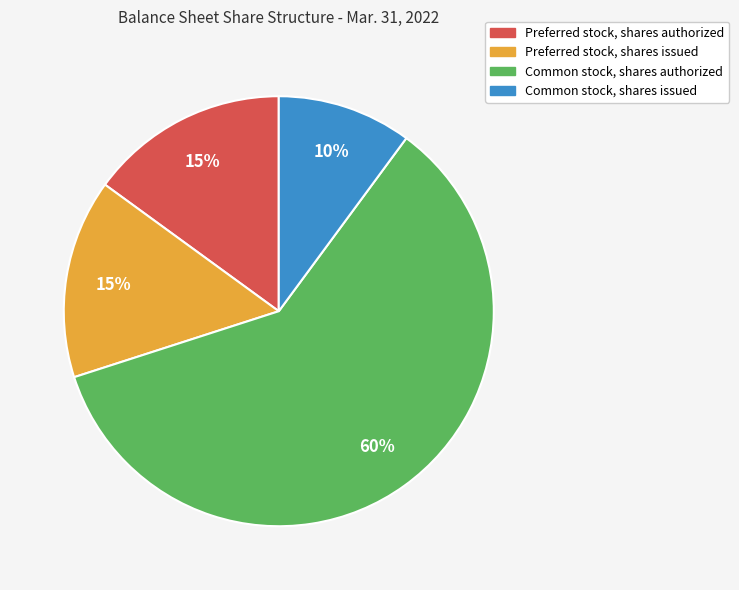

To the nearest percent, what portion does Common stock, shares authorized represent?

60%